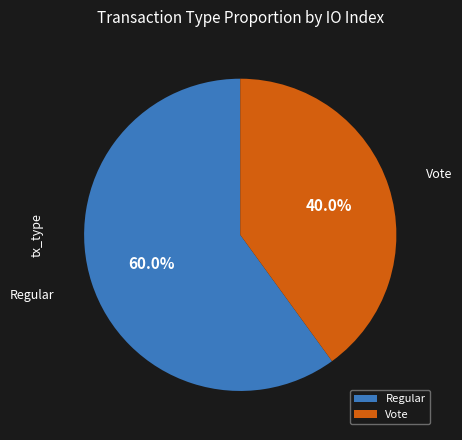

Rank the categories by value from highest to lowest.

Regular, Vote